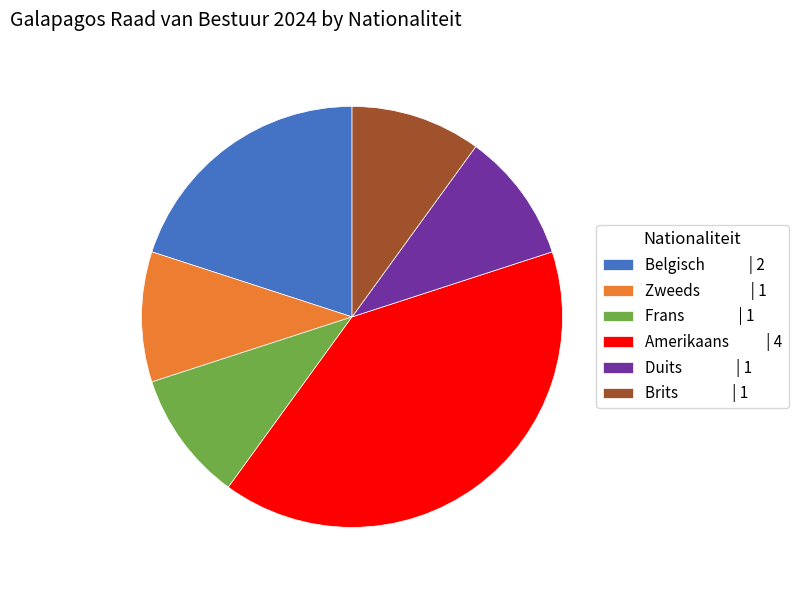

The Duits slice represents 1% of the pie. True or false?

False